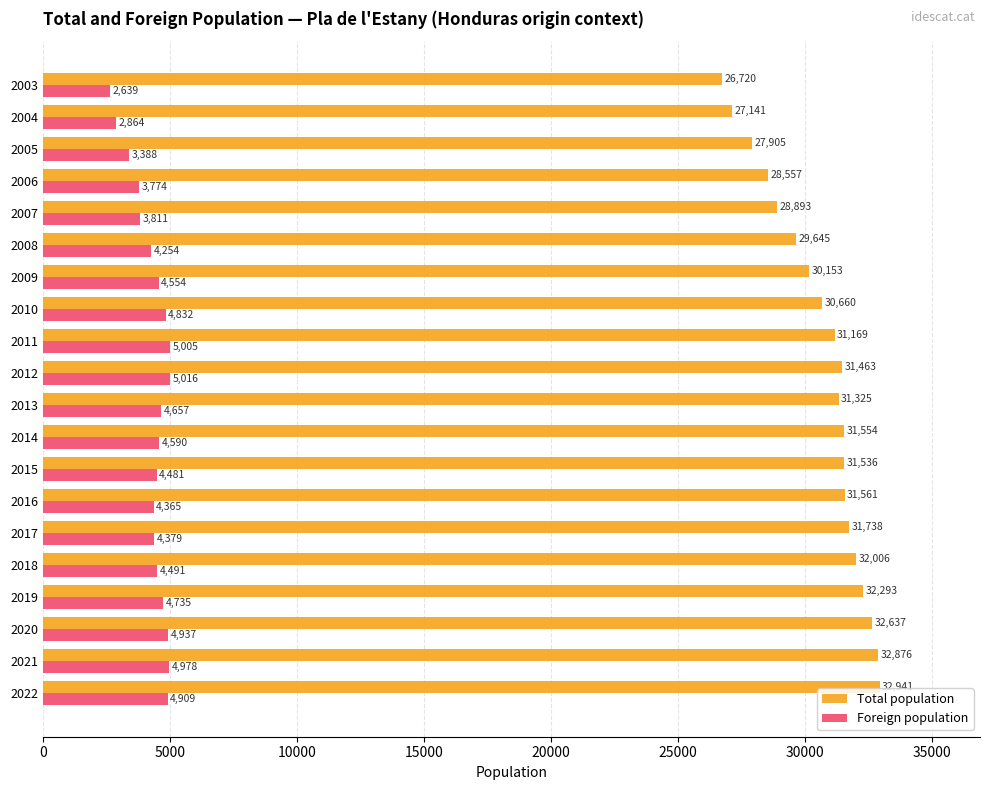

At how many categories does at least one series exceed 2736?

20